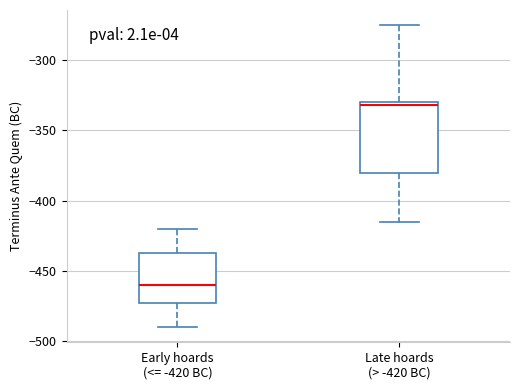

Reading left to right, transcribe this box plot: for each box, give where its median line is, the range the box spans, and where its two whiskers end, as read against the y-axis. The values are not printed on the chart, so give them approximately, as read against the axis.

Early hoards (<= -420 BC): median -460, box -470 to -435, whiskers -490 to -420
Late hoards (> -420 BC): median -330 (just below the box's upper edge), box -380 to -330, whiskers -415 to -275